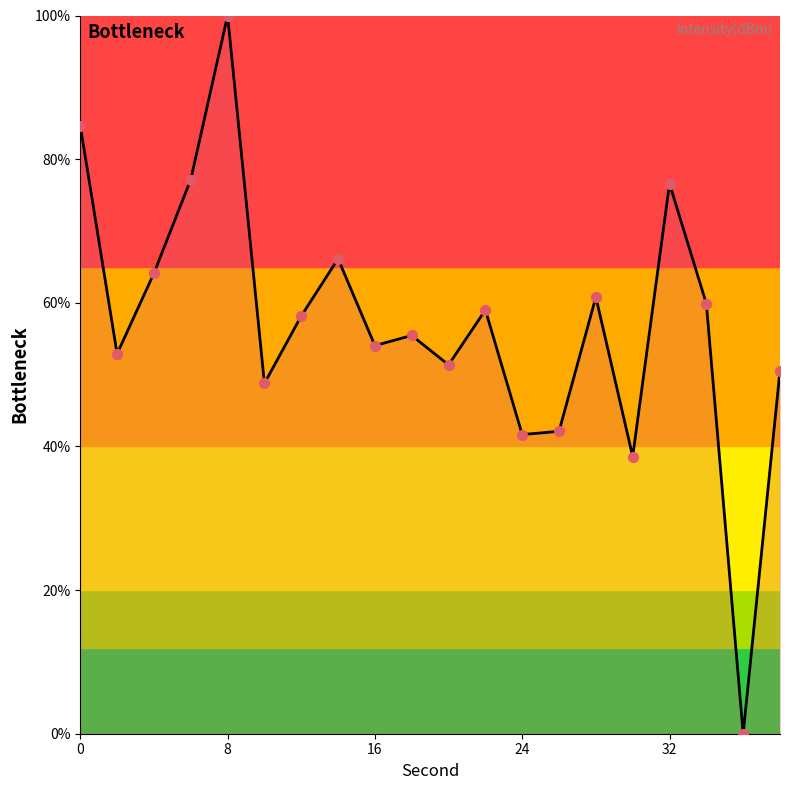

What is the difference between the maximum and minimum values?

100.0